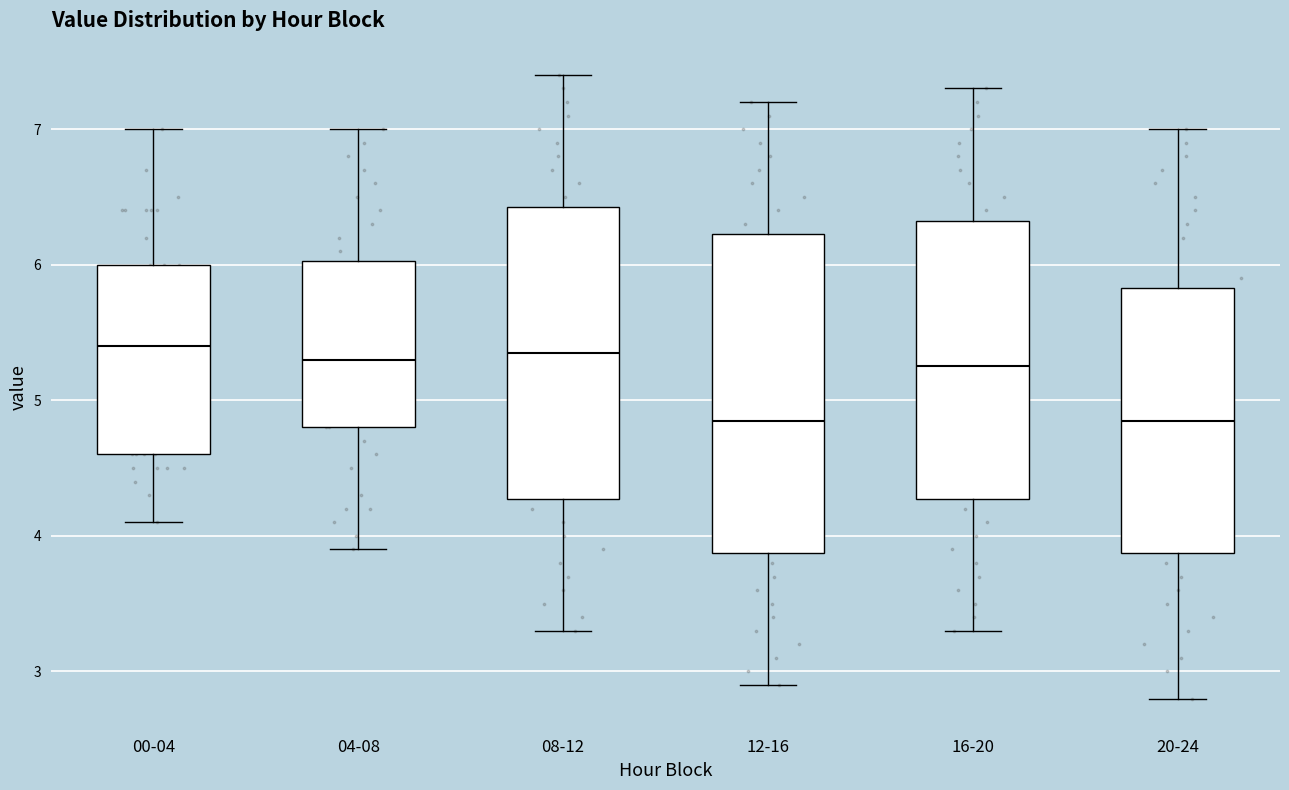

Reading left to right, read every box against the y-axis: the position of its median line, the range the box covers, and the ends of its whiskers. The values are not printed on the chart, so give them approximately, as read against the axis.

00-04: median 5.4, box 4.6 to 6.0, whiskers 4.1 to 7.0
04-08: median 5.3, box 4.8 to 6.0, whiskers 3.9 to 7.0
08-12: median 5.4, box 4.3 to 6.4, whiskers 3.3 to 7.4
12-16: median 4.9, box 3.9 to 6.2, whiskers 2.9 to 7.2
16-20: median 5.3, box 4.3 to 6.3, whiskers 3.3 to 7.3
20-24: median 4.9, box 3.9 to 5.8, whiskers 2.8 to 7.0